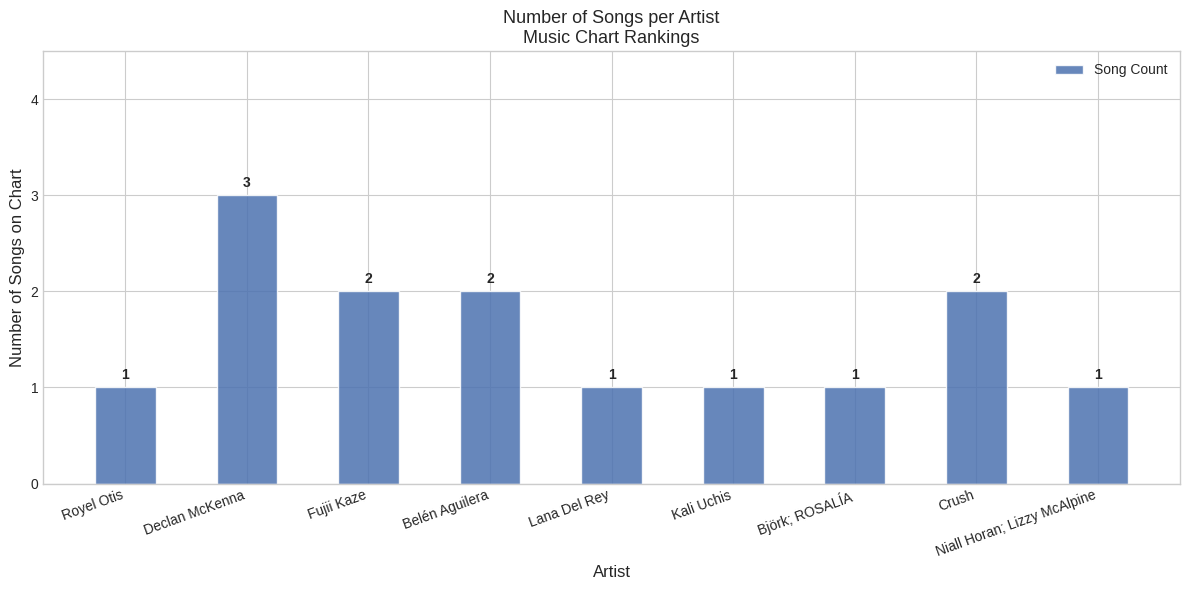

What position from the left is Niall Horan; Lizzy McAlpine?

9